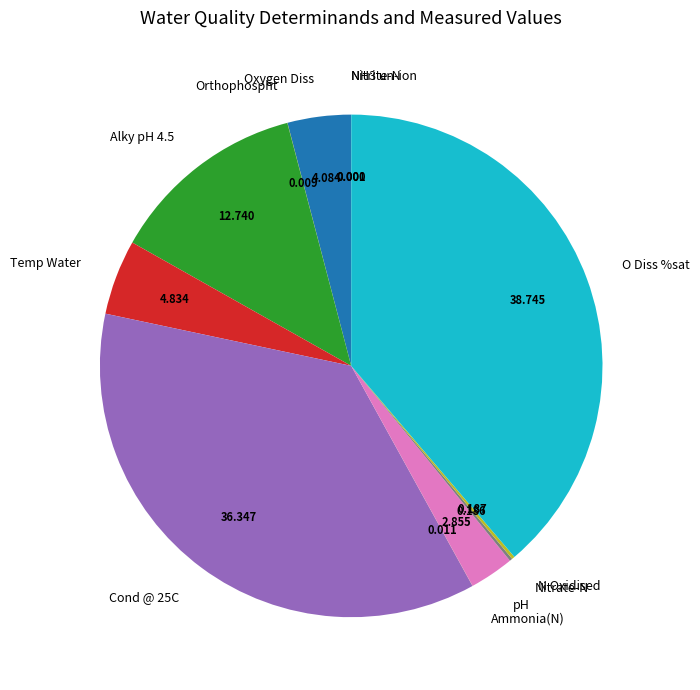

Is it true that pH is 3% of the pie?

True